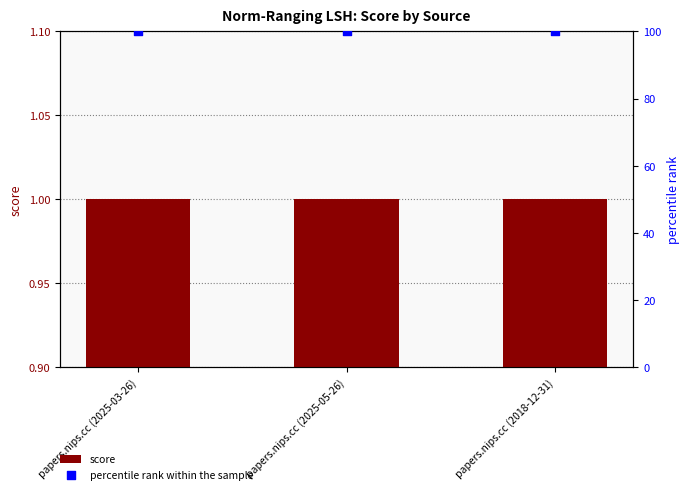

At how many categories does at least one series exceed 87?

3